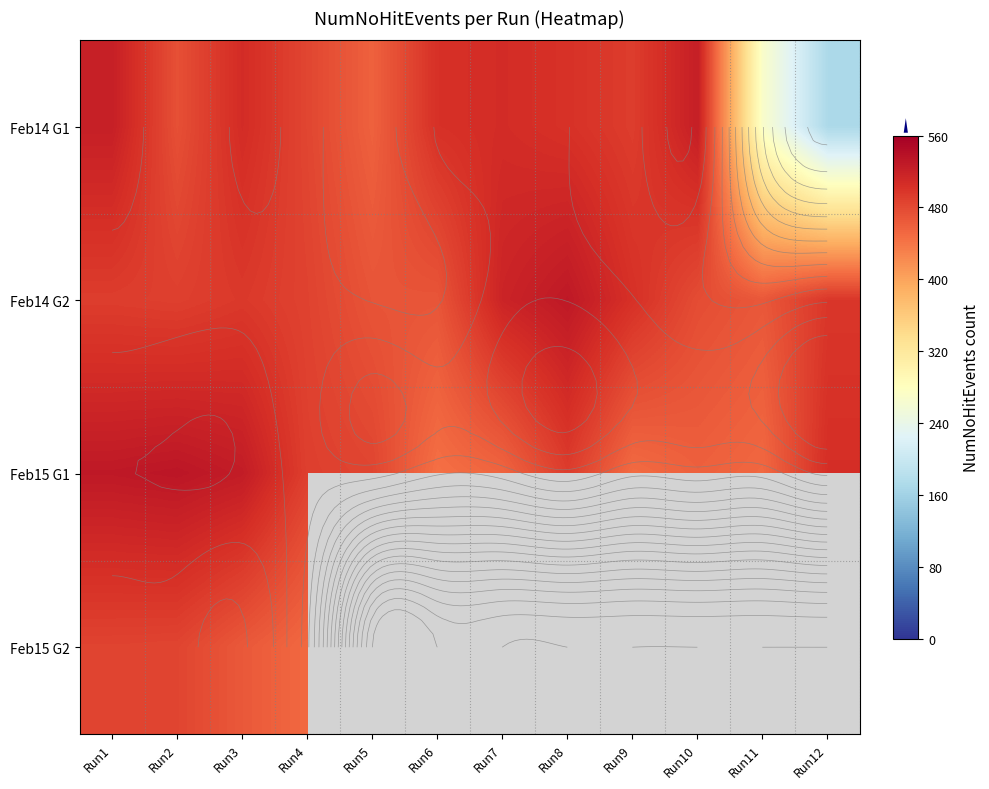

Read the Feb14 G2 value at Run4.

486.0